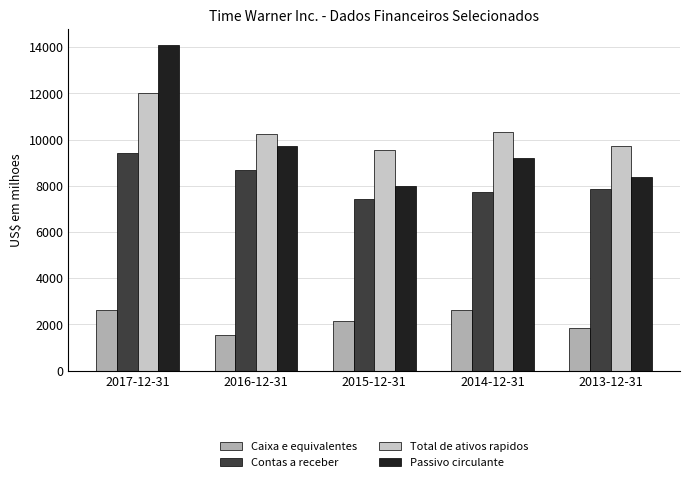

What is the difference between the maximum and minimum values in the Passivo circulante series?

6075